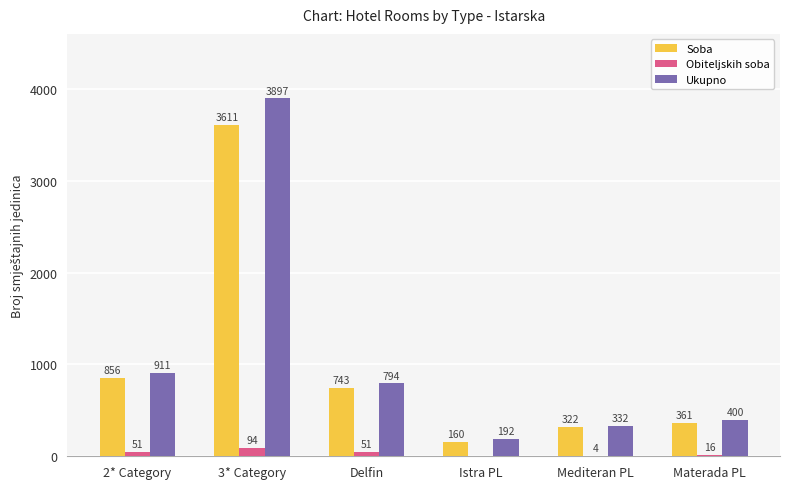

What is the sum of all Obiteljskih soba values?

216